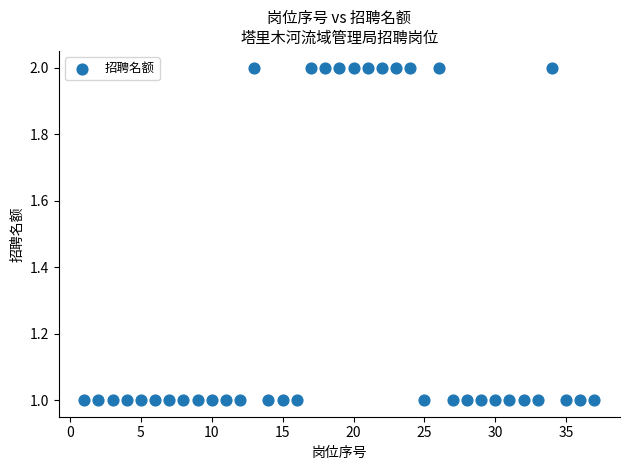

What is the range of X values (max minus min)?

36